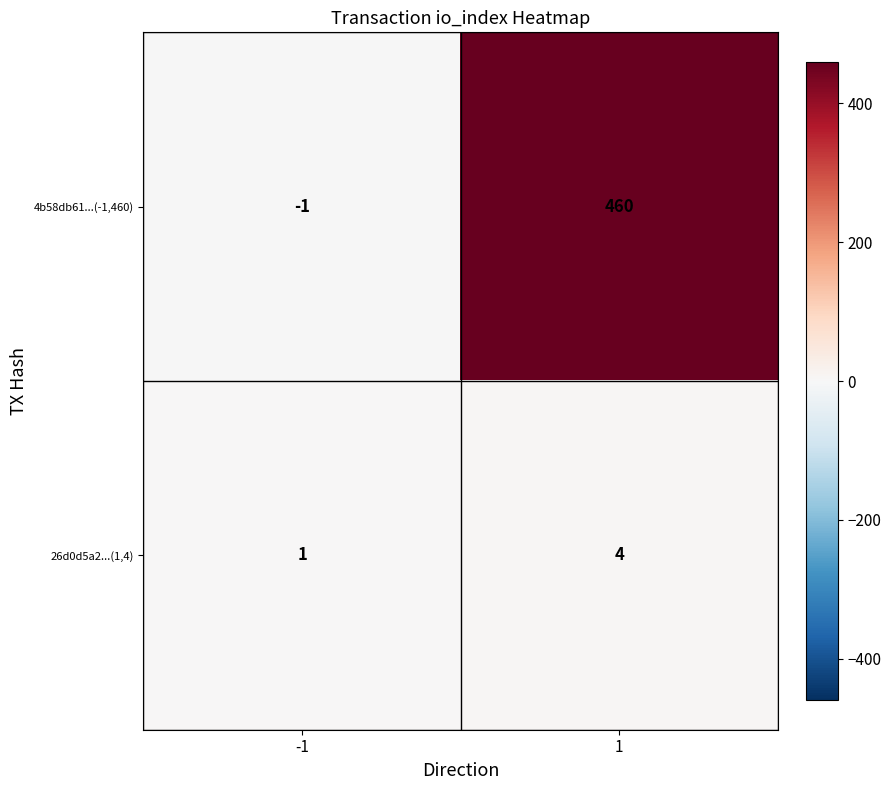

Which series has the largest range (max minus min)?

4b58db61...(-1,460)